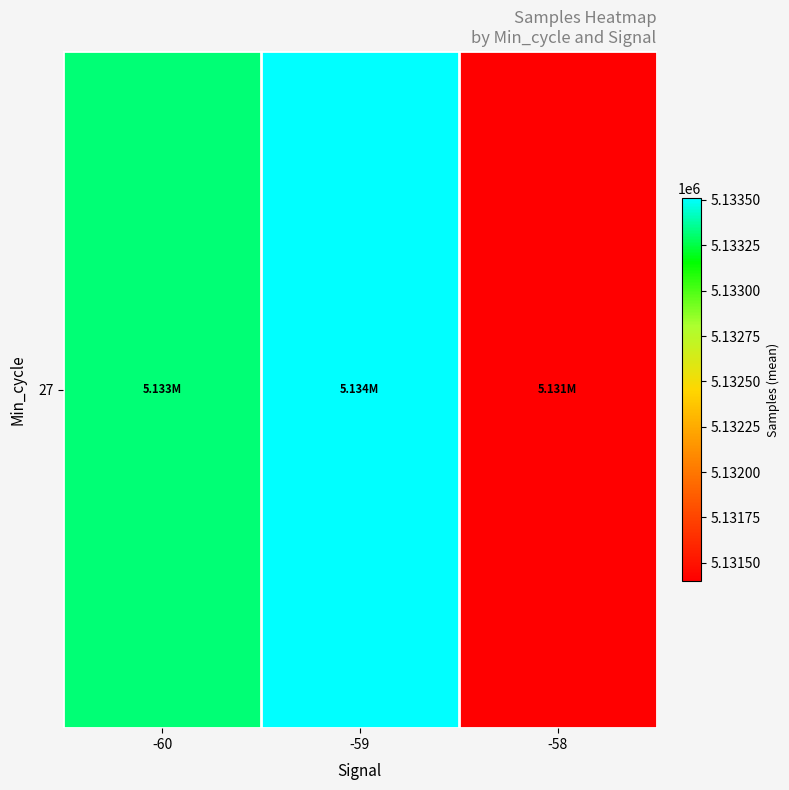

True or false: the data shows 9119365.8 at -60.

False